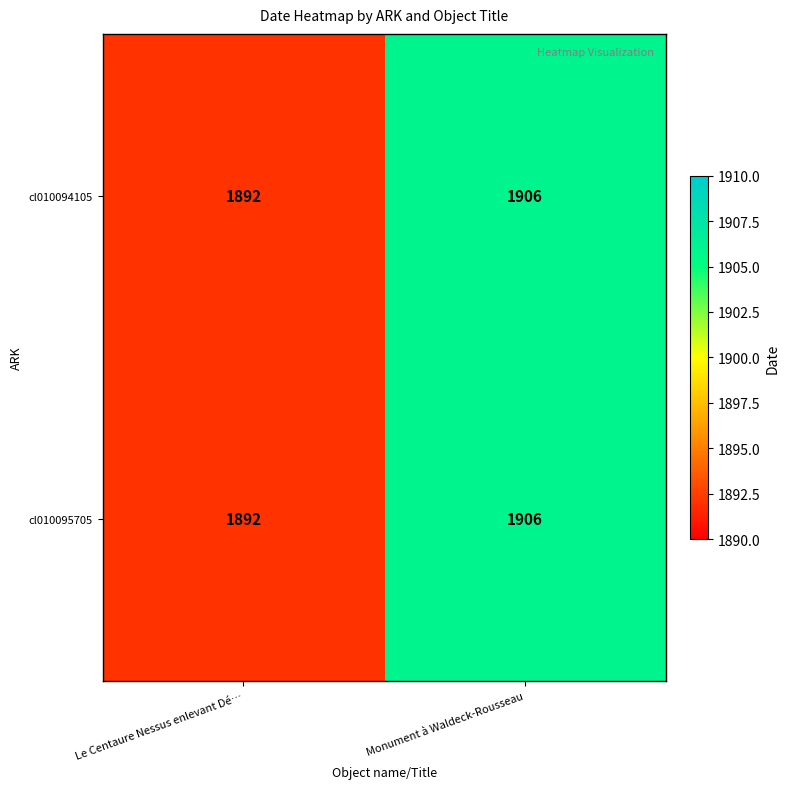

What is the sum of all cl010095705 values?

3798